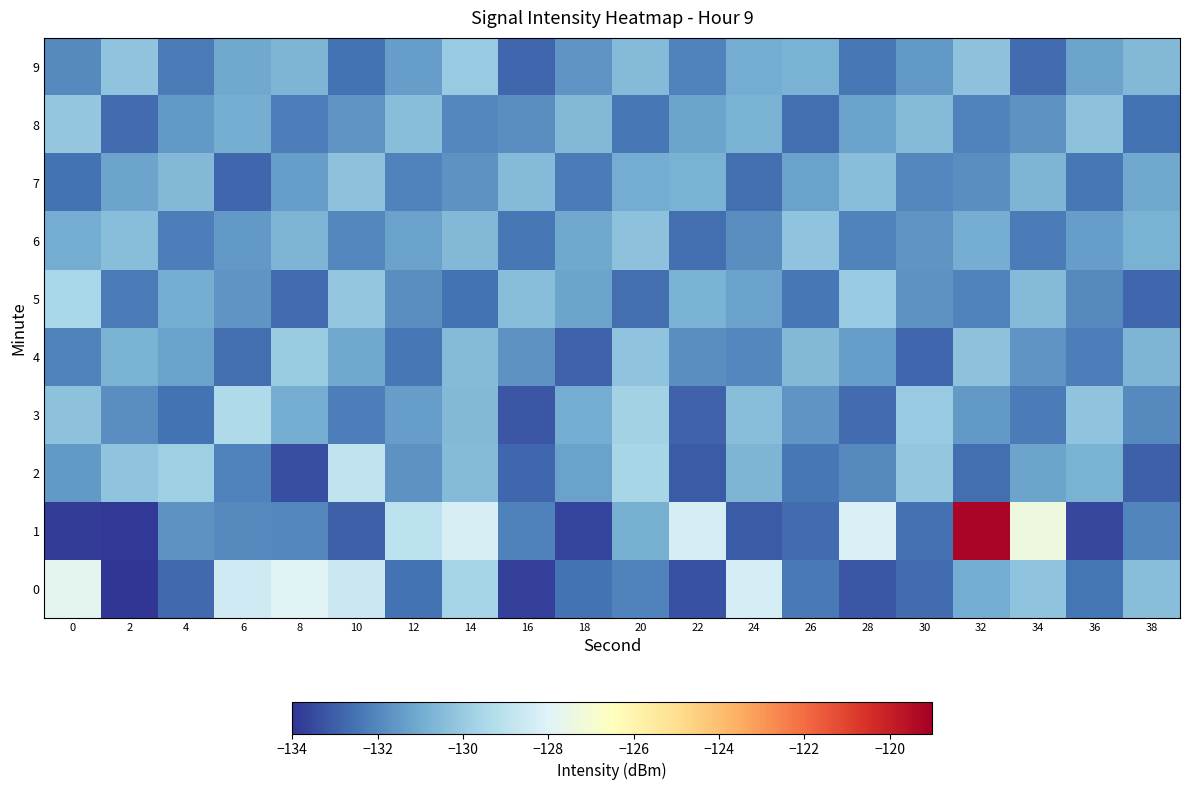

At which category does the chart reach its minimum across all series?

2